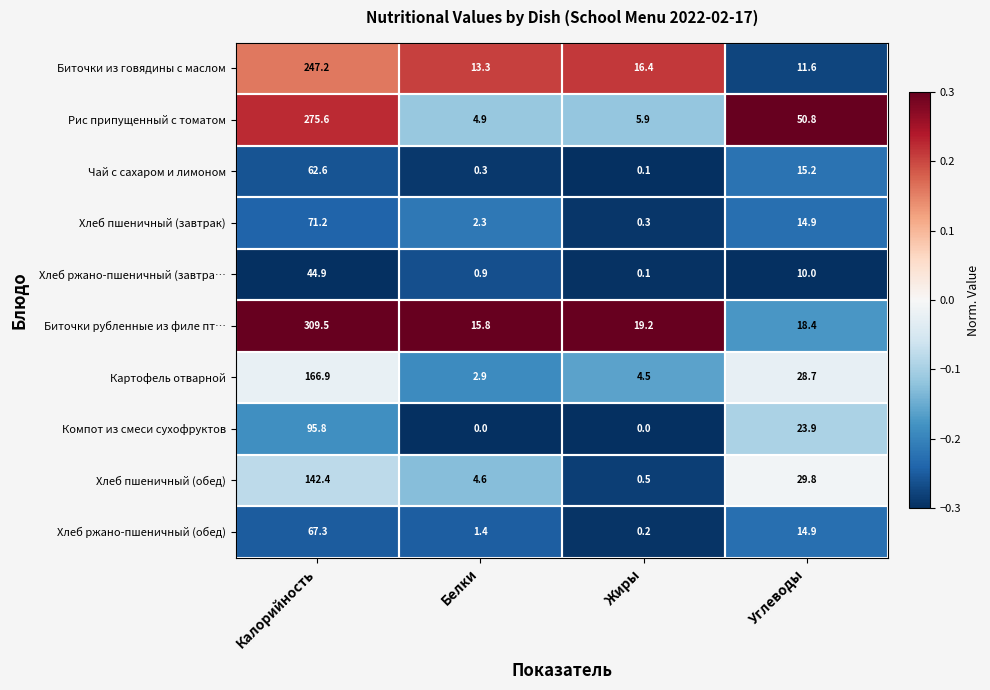

What is the difference between the highest and lowest values at Углеводы?

40.8